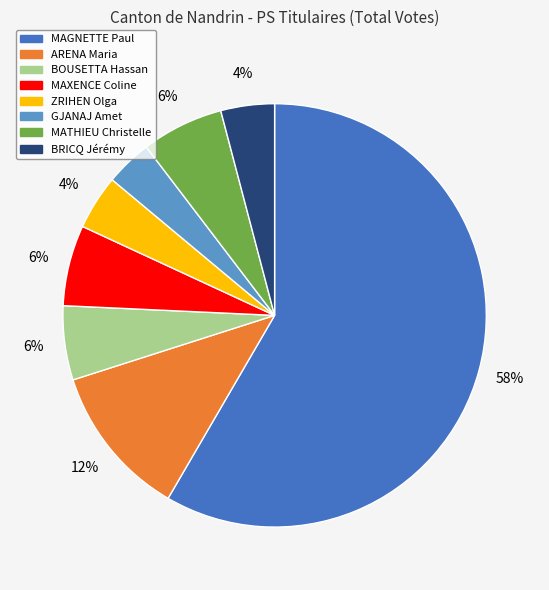

What is the largest slice in the pie chart?

MAGNETTE Paul